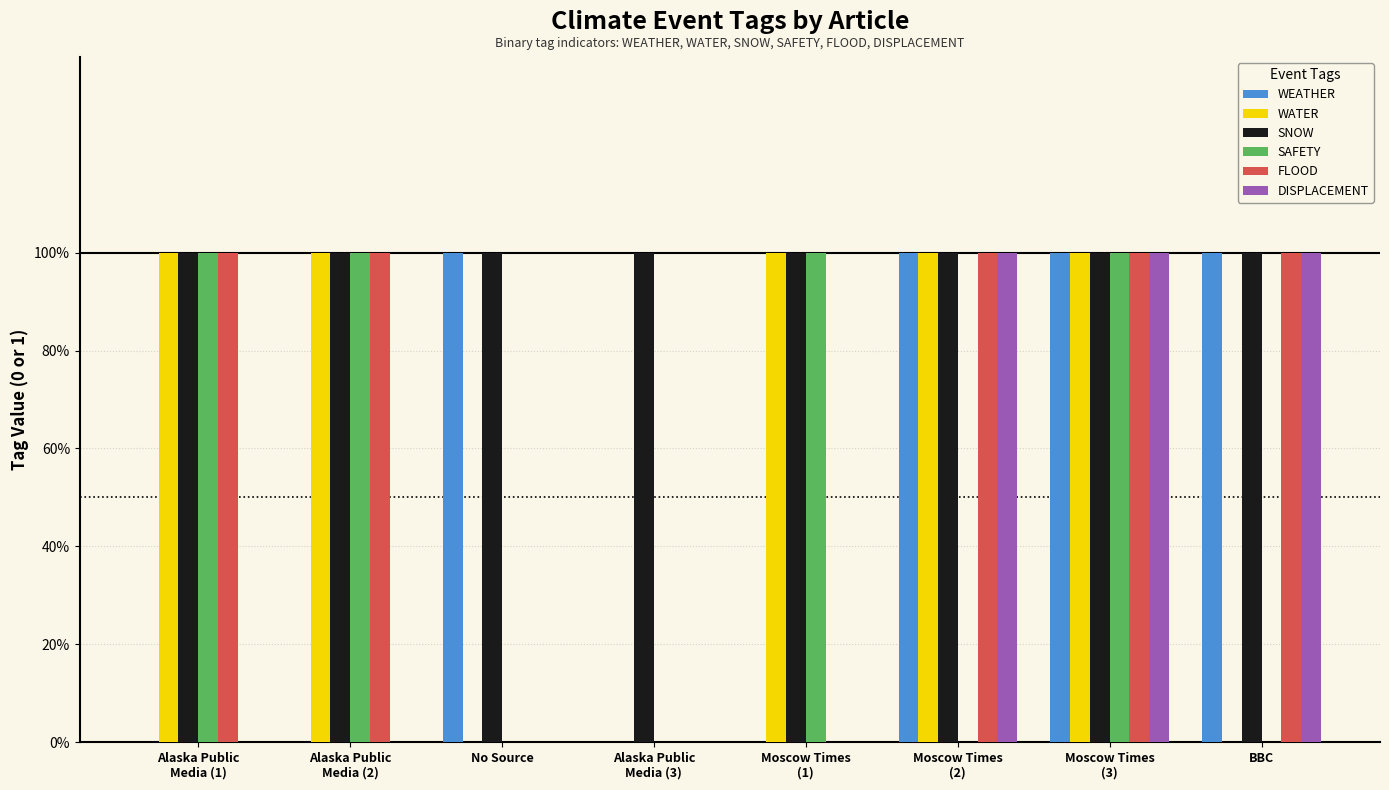

What is the sum of the DISPLACEMENT values at Moscow Times
(2) and BBC?

2